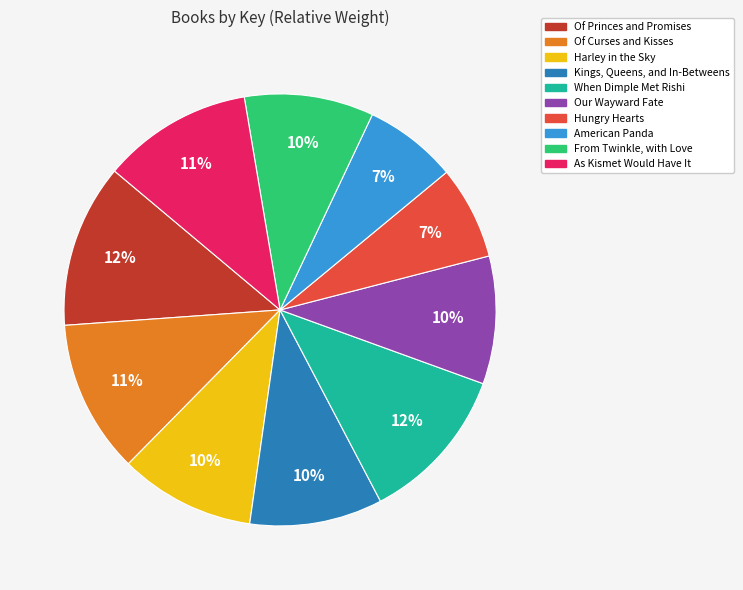

The Harley in the Sky slice represents 1% of the pie. True or false?

False